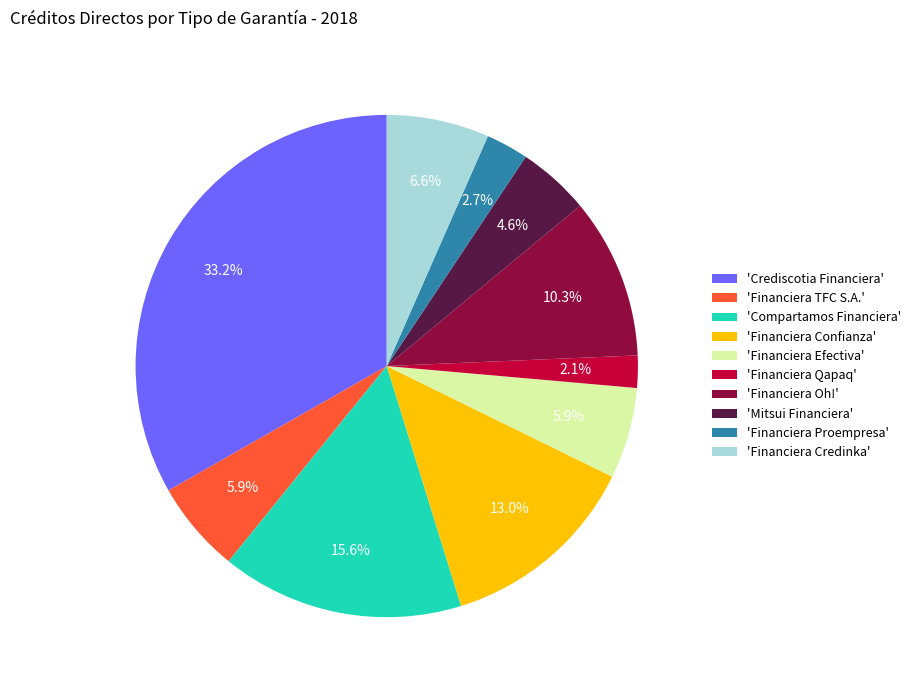

How much of the chart is everything except 'Crediscotia Financiera'?

66.8%